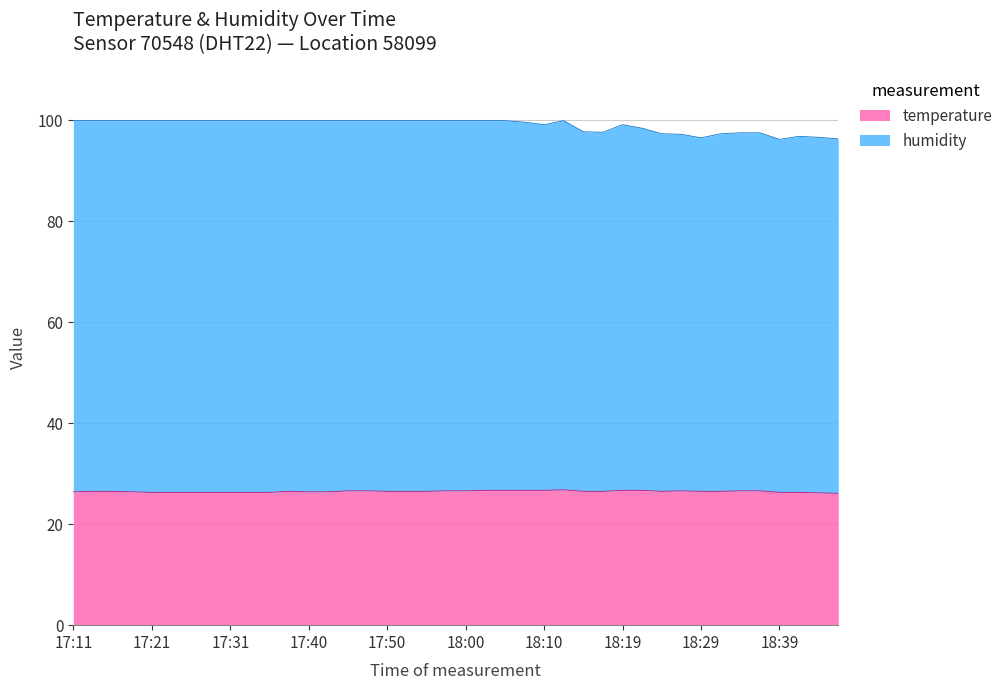

Which label corresponds to the largest value in the chart?

17:11